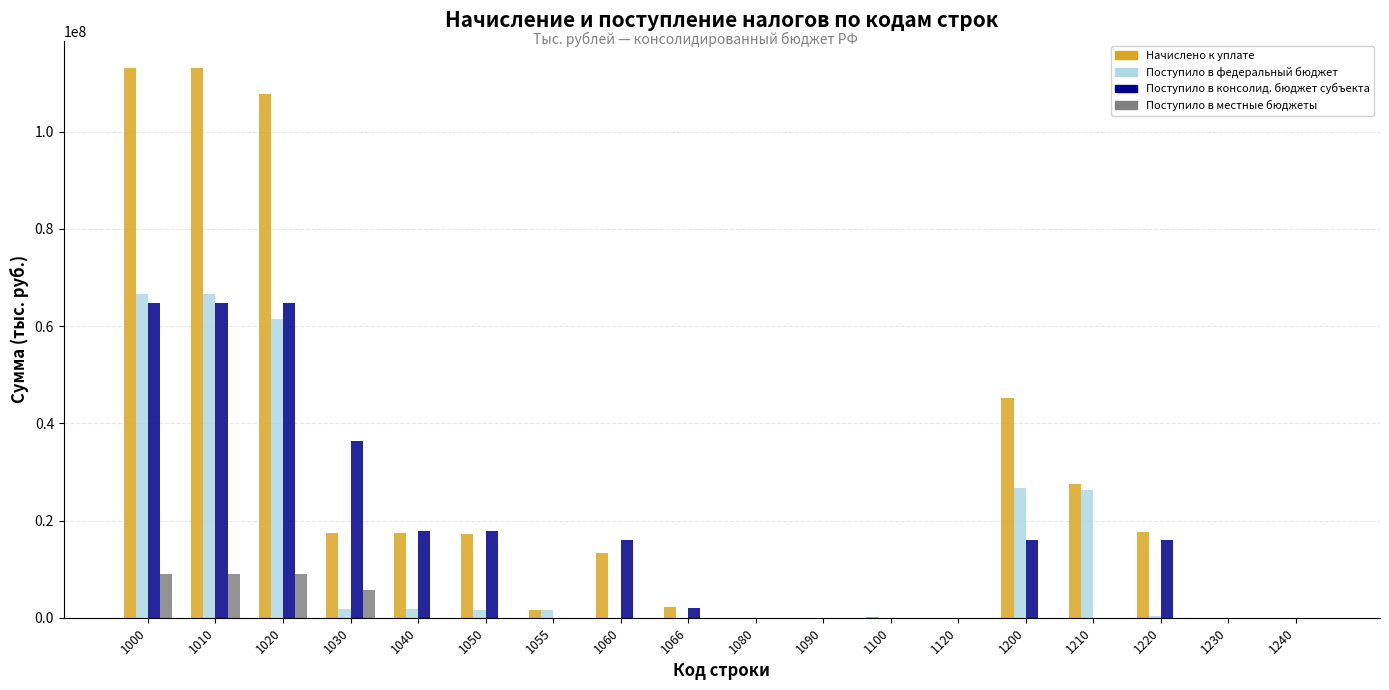

Which series has the largest total across all categories?

Начислено к уплате